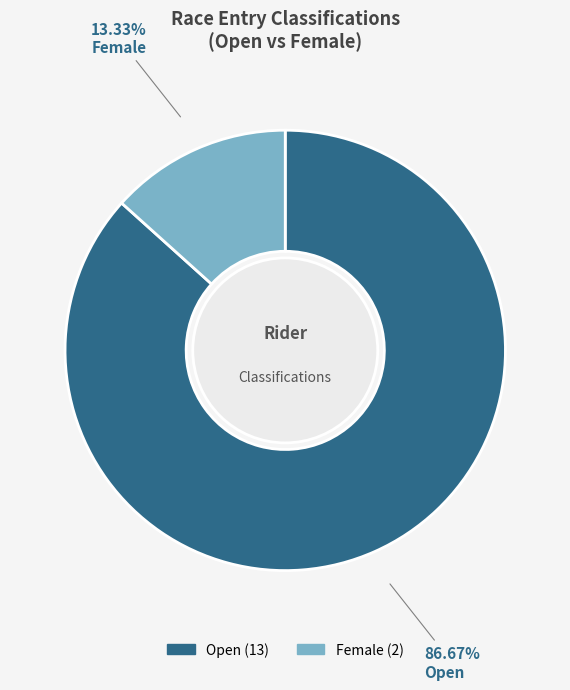

Is the sum of Female and Open greater than half?

Yes